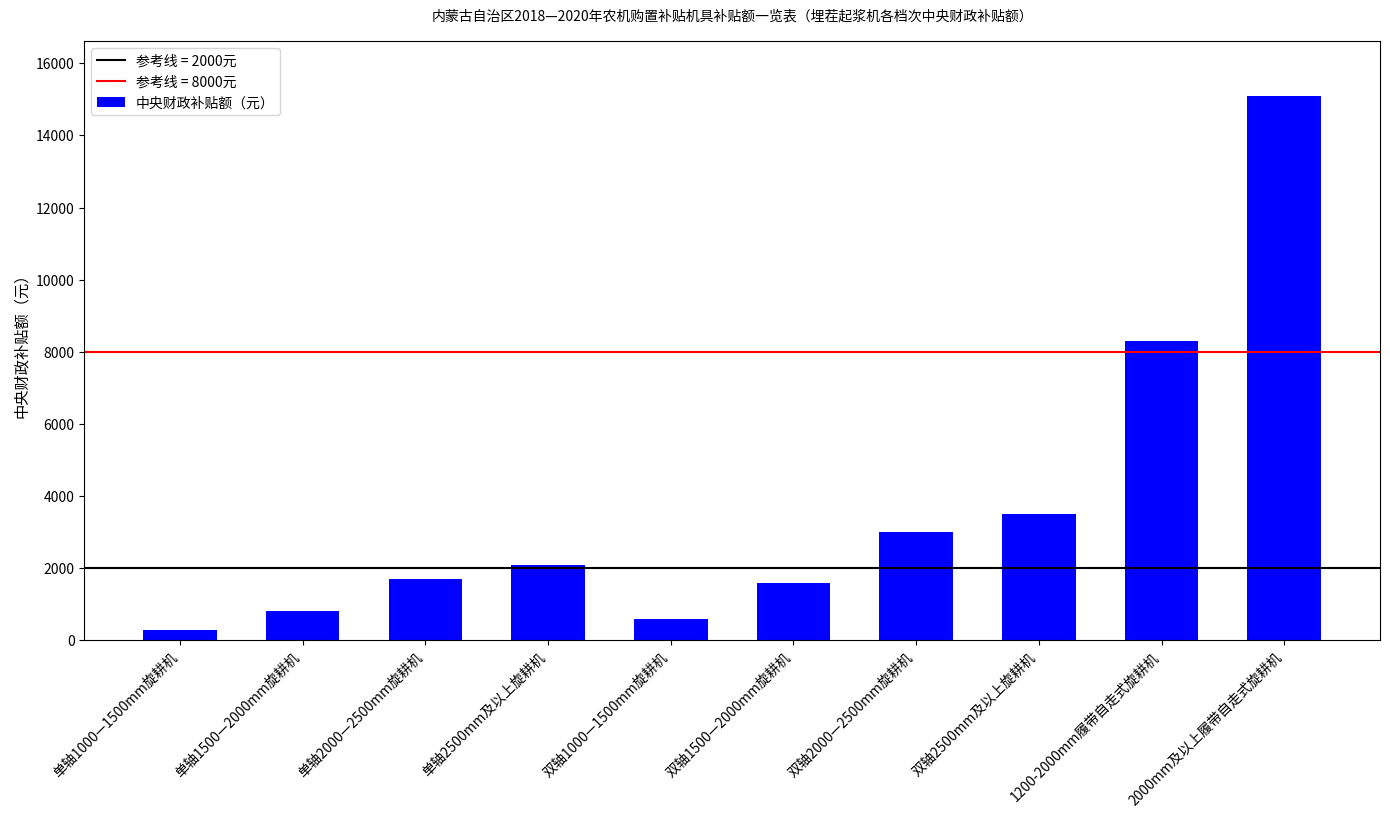

What is the difference between the values at 单轴2500mm及以上旋耕机 and 2000mm及以上履带自走式旋耕机?

13000